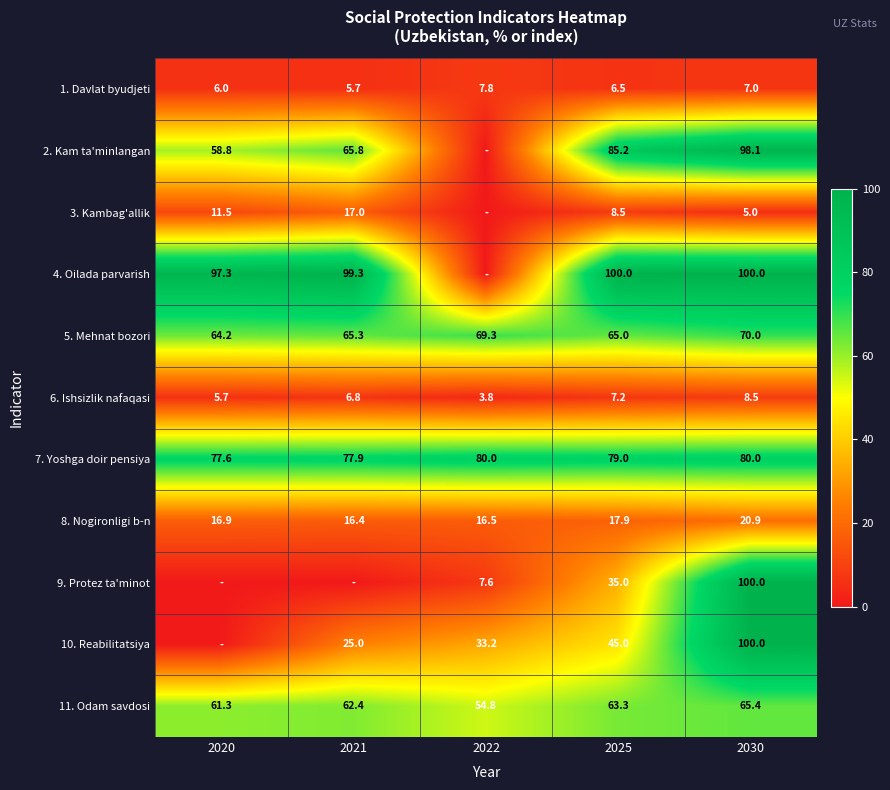

At 2025, list the series in order from largest to smallest.

4. Oilada parvarish, 2. Kam ta'minlangan, 7. Yoshga doir pensiya, 5. Mehnat bozori, 11. Odam savdosi, 10. Reabilitatsiya, 9. Protez ta'minot, 8. Nogironligi b-n, 3. Kambag'allik, 6. Ishsizlik nafaqasi, 1. Davlat byudjeti